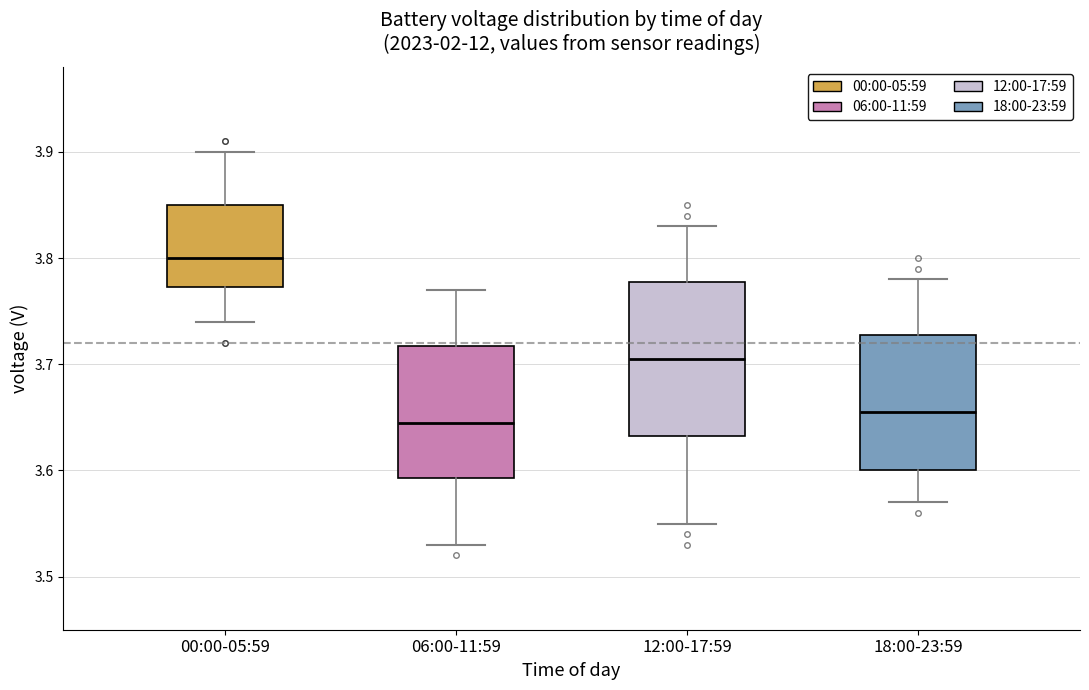

Reading left to right, read every box against the y-axis: the position of its median line, the range the box covers, and the ends of its whiskers. The values are not printed on the chart, so give them approximately, as read against the axis.

00:00-05:59: median 3.80, box 3.77 to 3.85, whiskers 3.74 to 3.90
06:00-11:59: median 3.65, box 3.59 to 3.72, whiskers 3.53 to 3.77
12:00-17:59: median 3.71, box 3.63 to 3.78, whiskers 3.55 to 3.83
18:00-23:59: median 3.66, box 3.60 to 3.73, whiskers 3.57 to 3.78